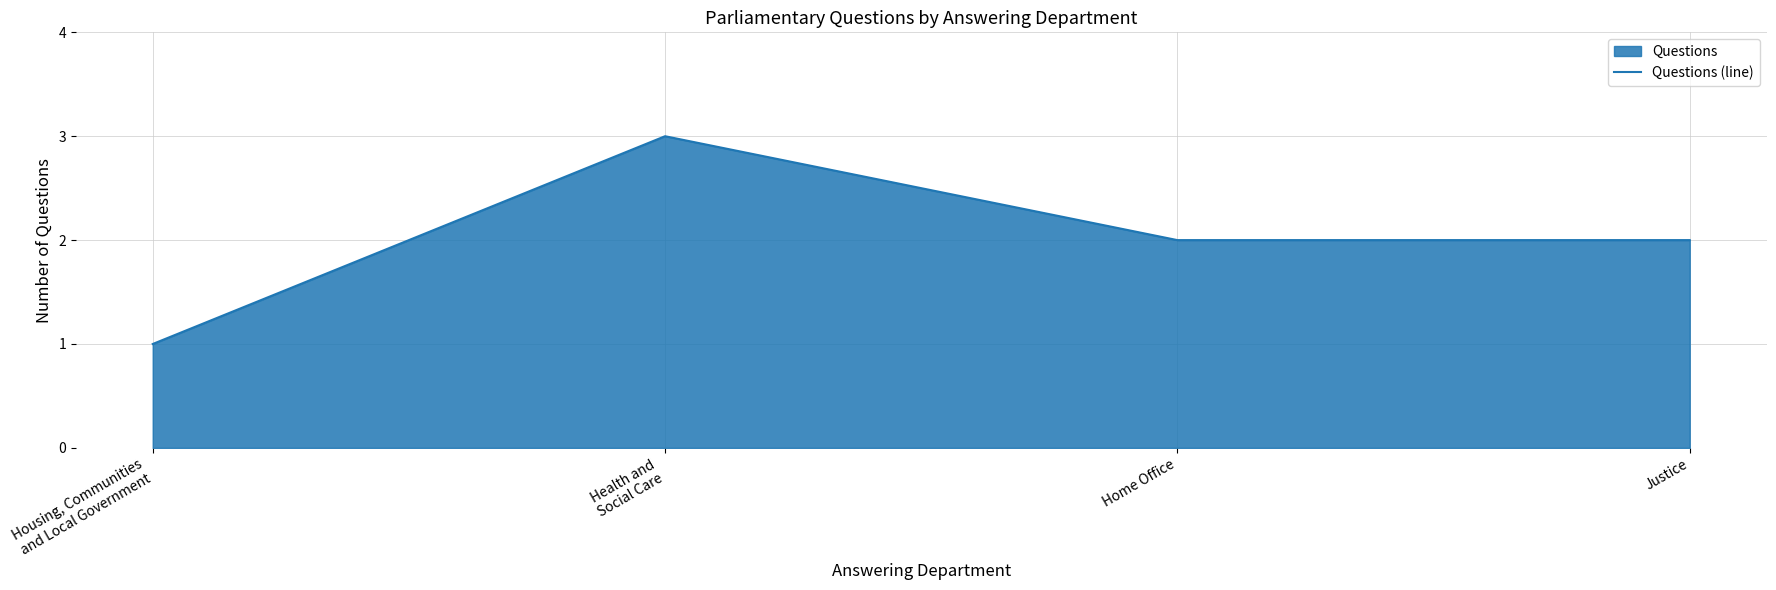

Where is the data nearest to the value 2?

Home Office